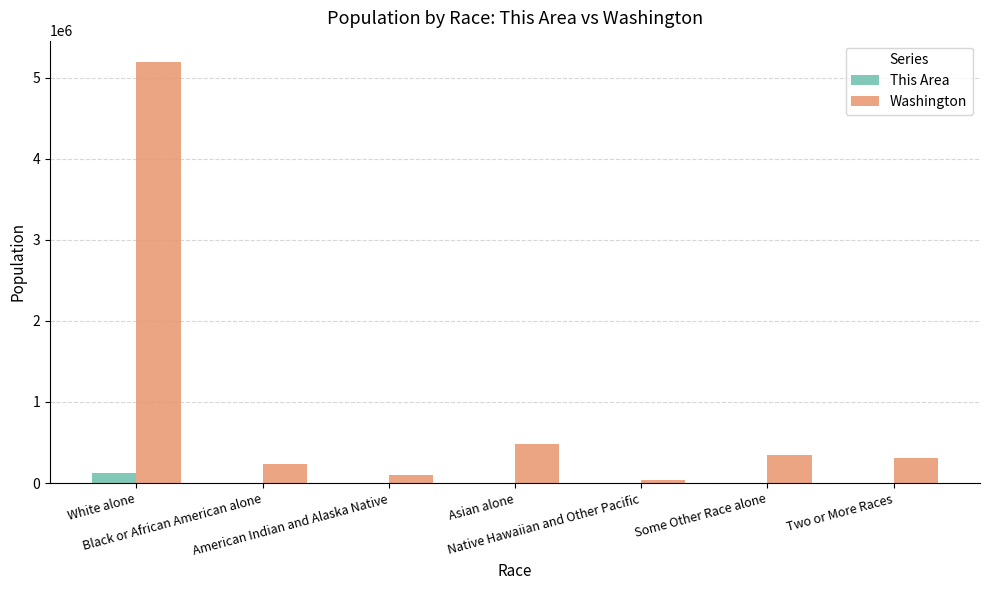

Which series has the largest total across all categories?

Washington